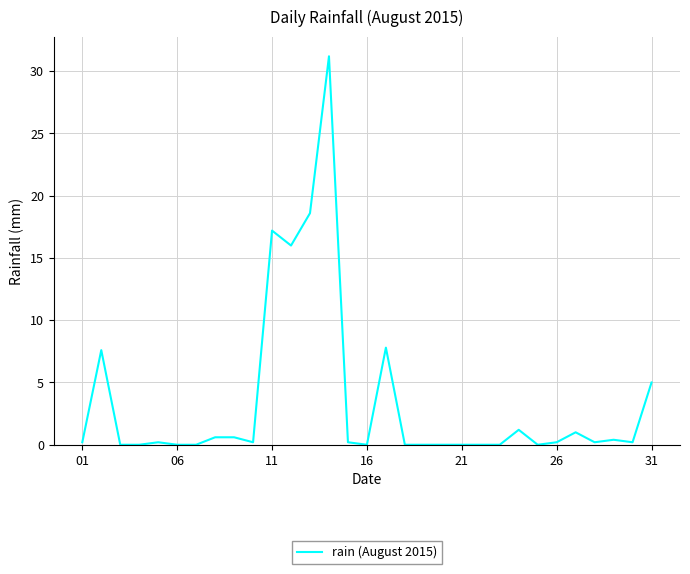

What is the difference between the second highest and minimum values?

18.6